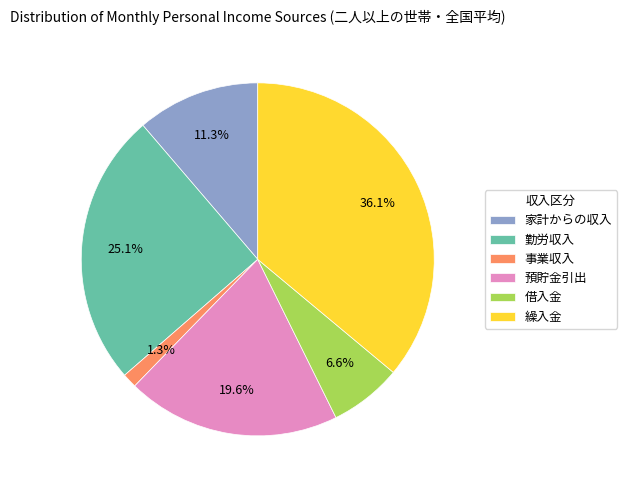

To the nearest percent, what is the difference between the 繰入金 and 預貯金引出 slice percentages?

16%